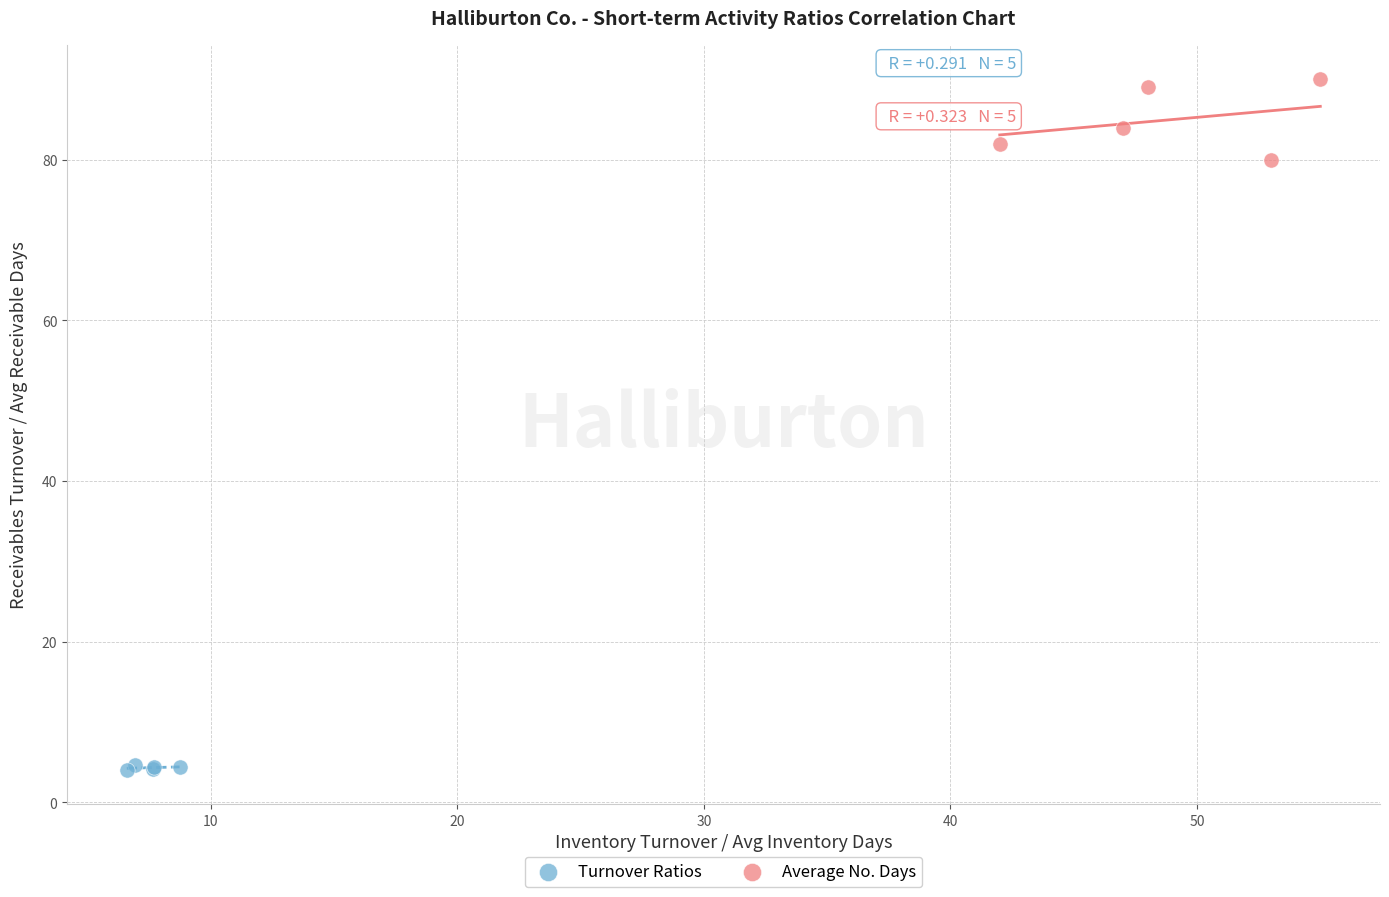

Which series has the widest spread of Y values?

Average No. Days